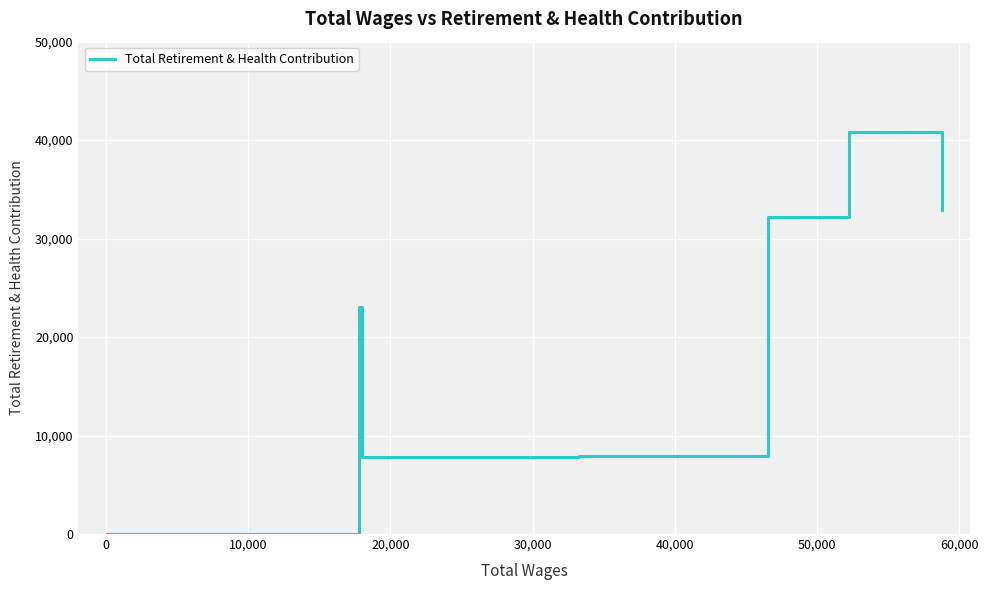

What is the difference between the maximum and minimum values?

40792